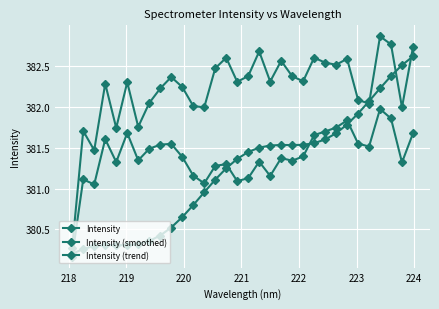

Where does the Intensity (smoothed) series first go above 381?

218